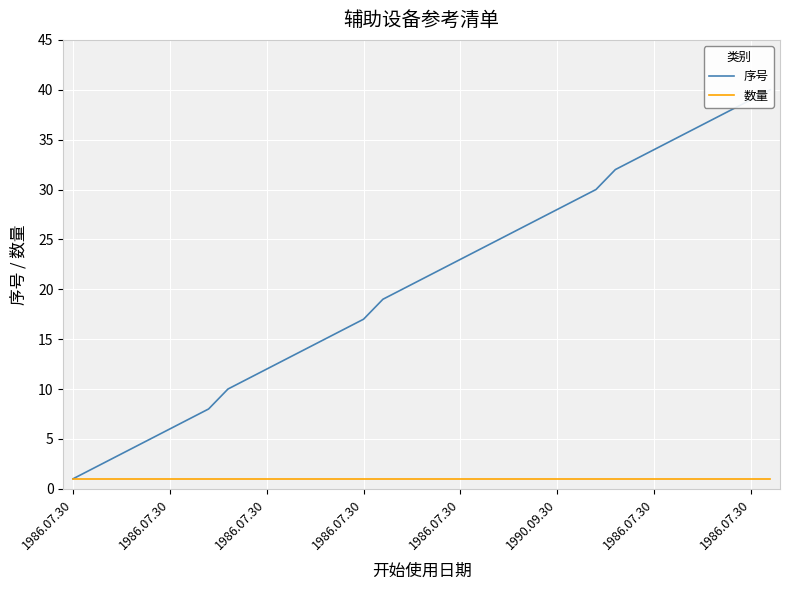

Which series has the largest total across all categories?

序号